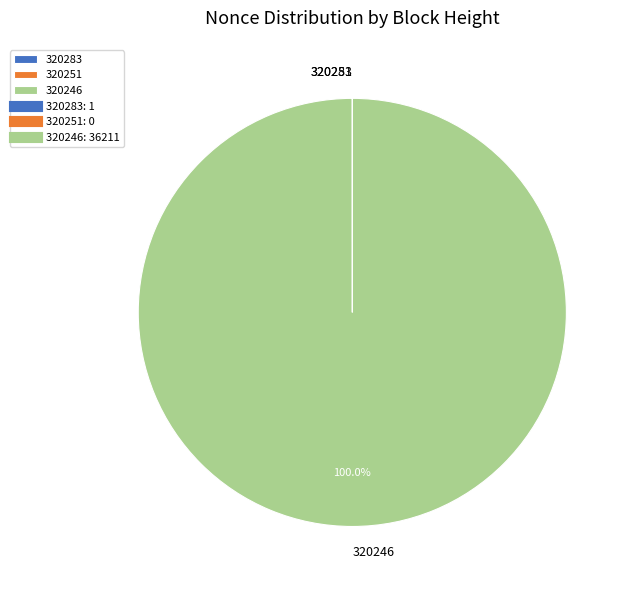

True or false: 320246 accounts for 100% of the total.

True